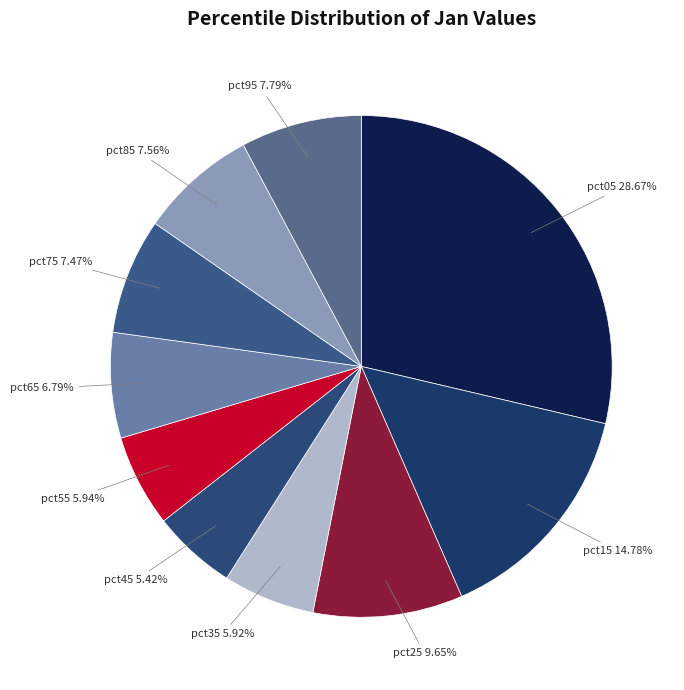

To the nearest percent, what is the combined percentage of pct75 and pct65?

14%